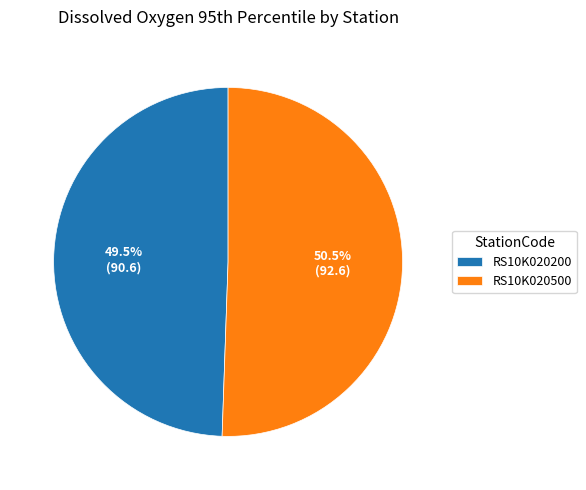

What portion of the pie excludes RS10K020500?

49.5%